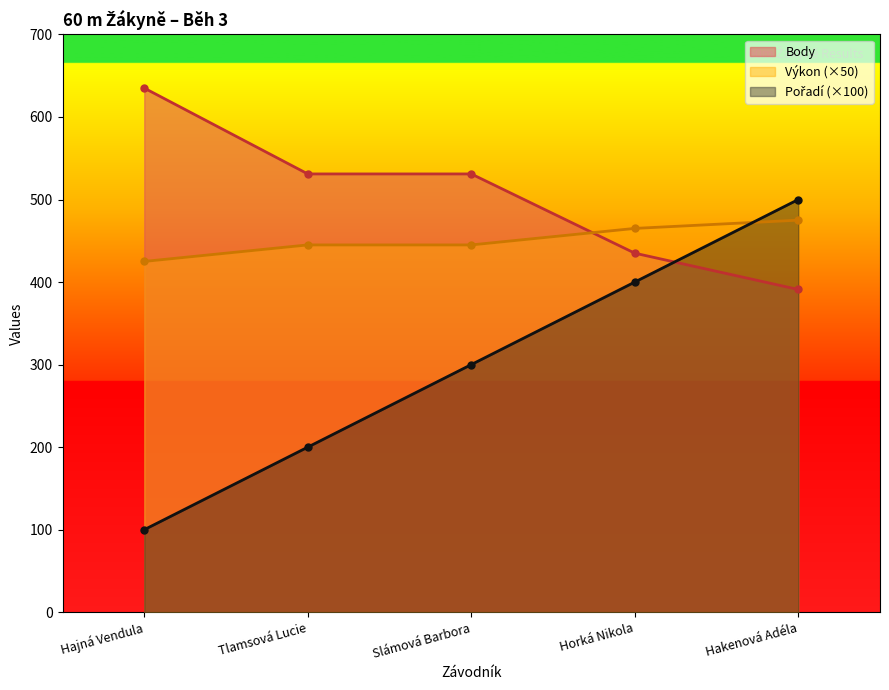

Count the Pořadí values in the range 200 to 400.

3